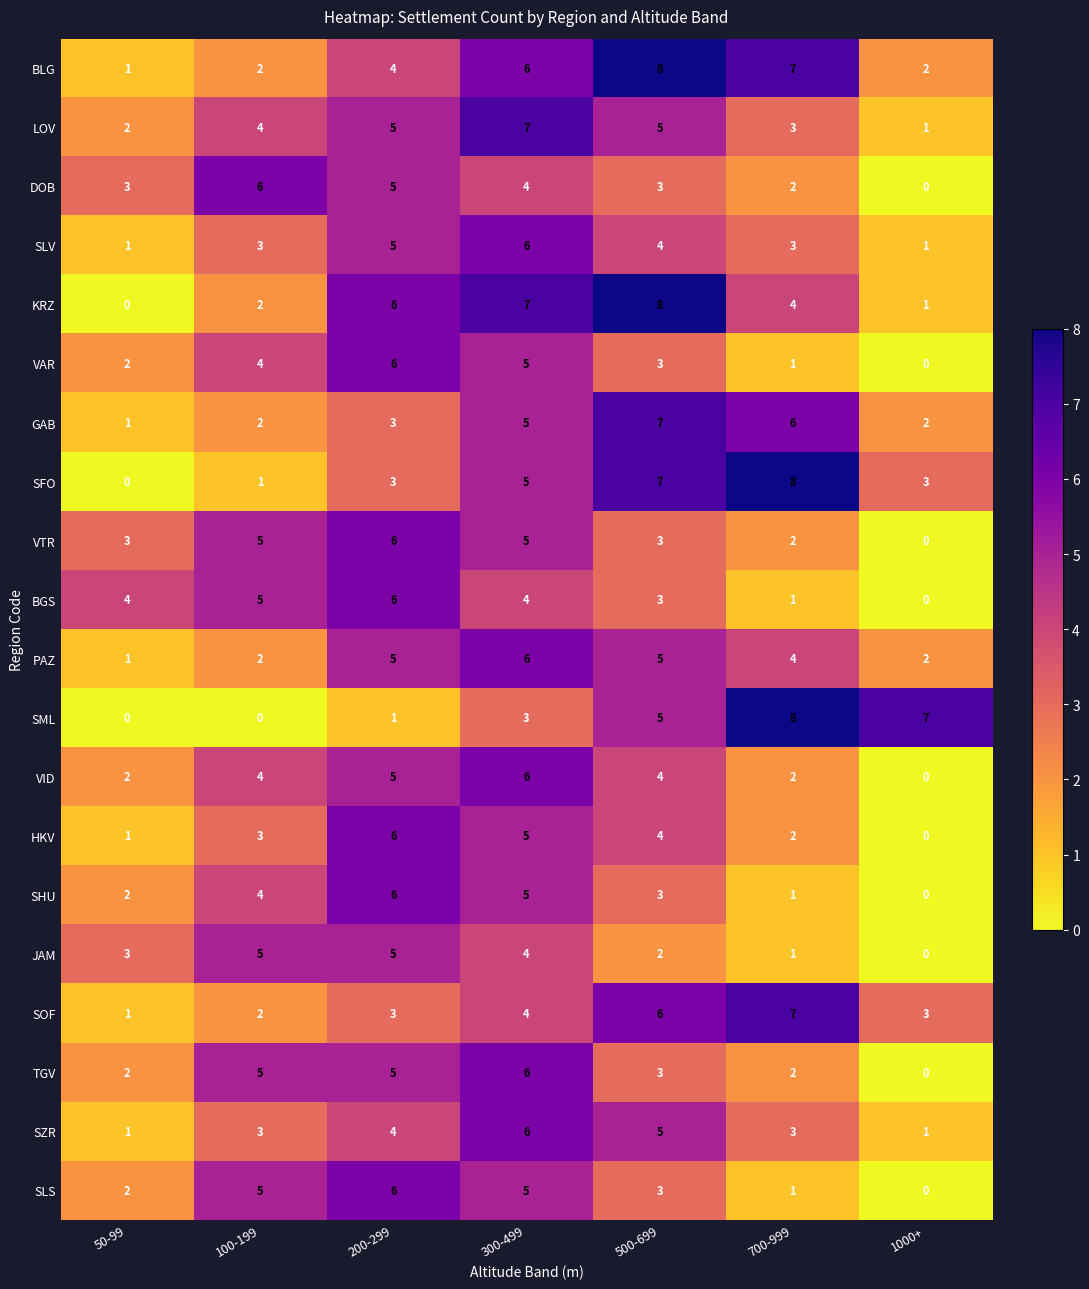

What is the approximate value of SHU at 100-199?

4